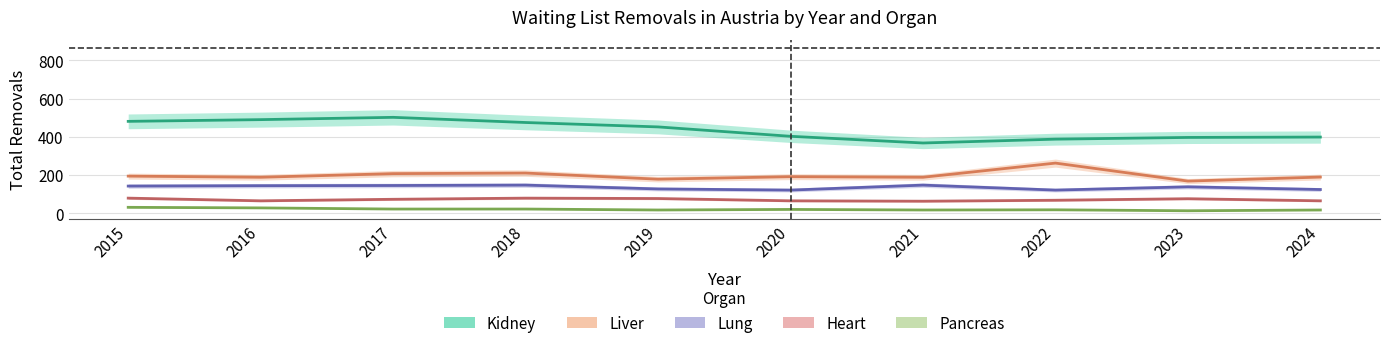

What is the minimum value shown in the chart?

14